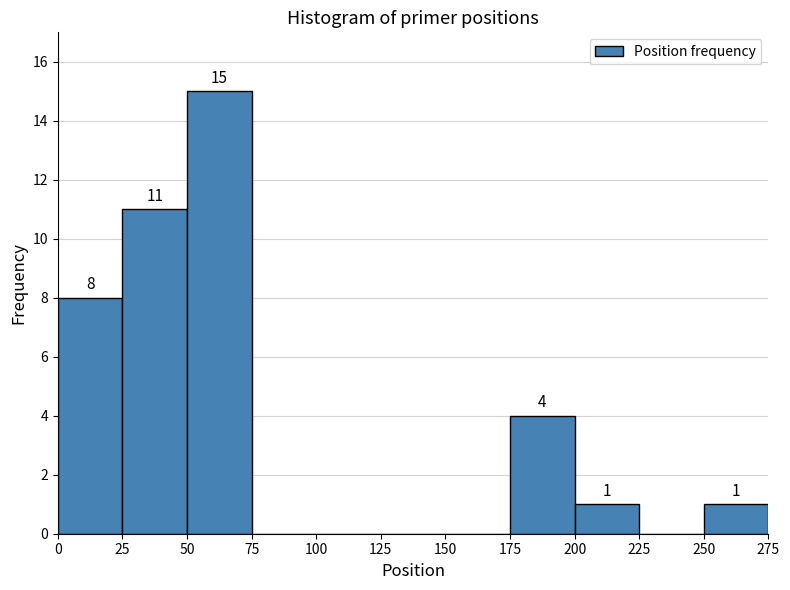

Over which range of the x-axis is the bar tallest?

50 to 75